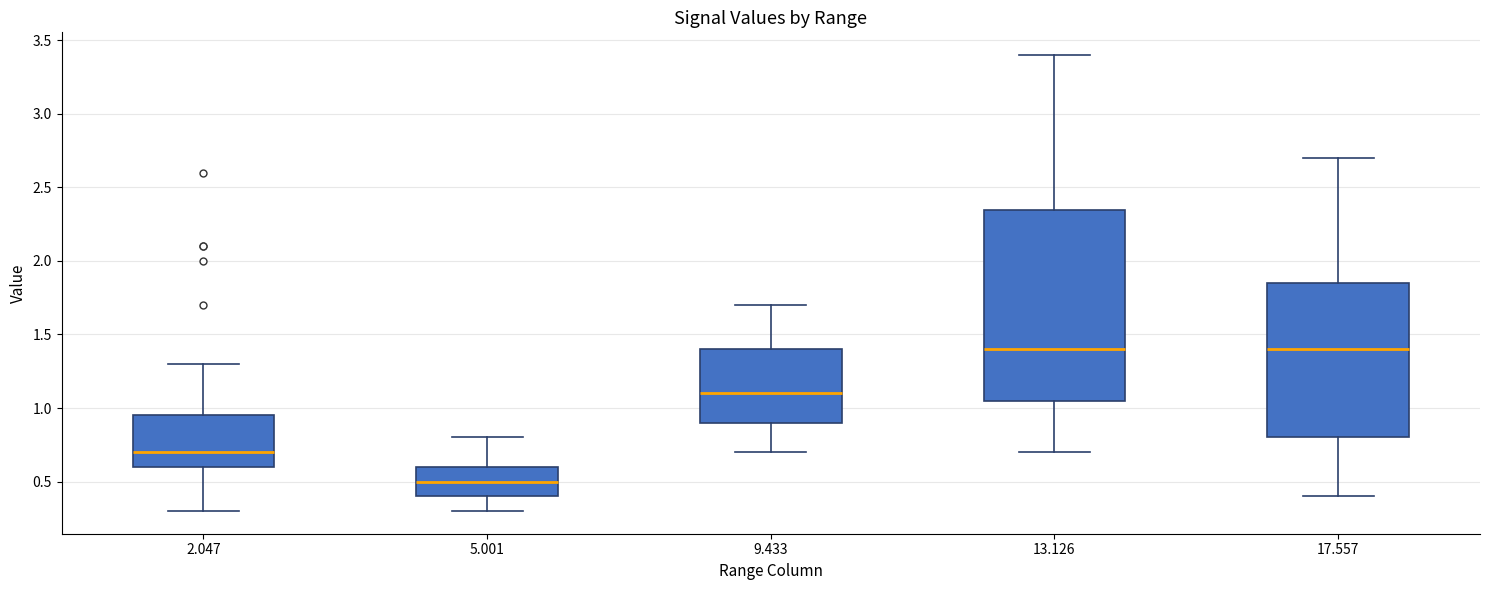

Comparing the boxes themselves (not the whiskers), which one is the tallest?

13.126